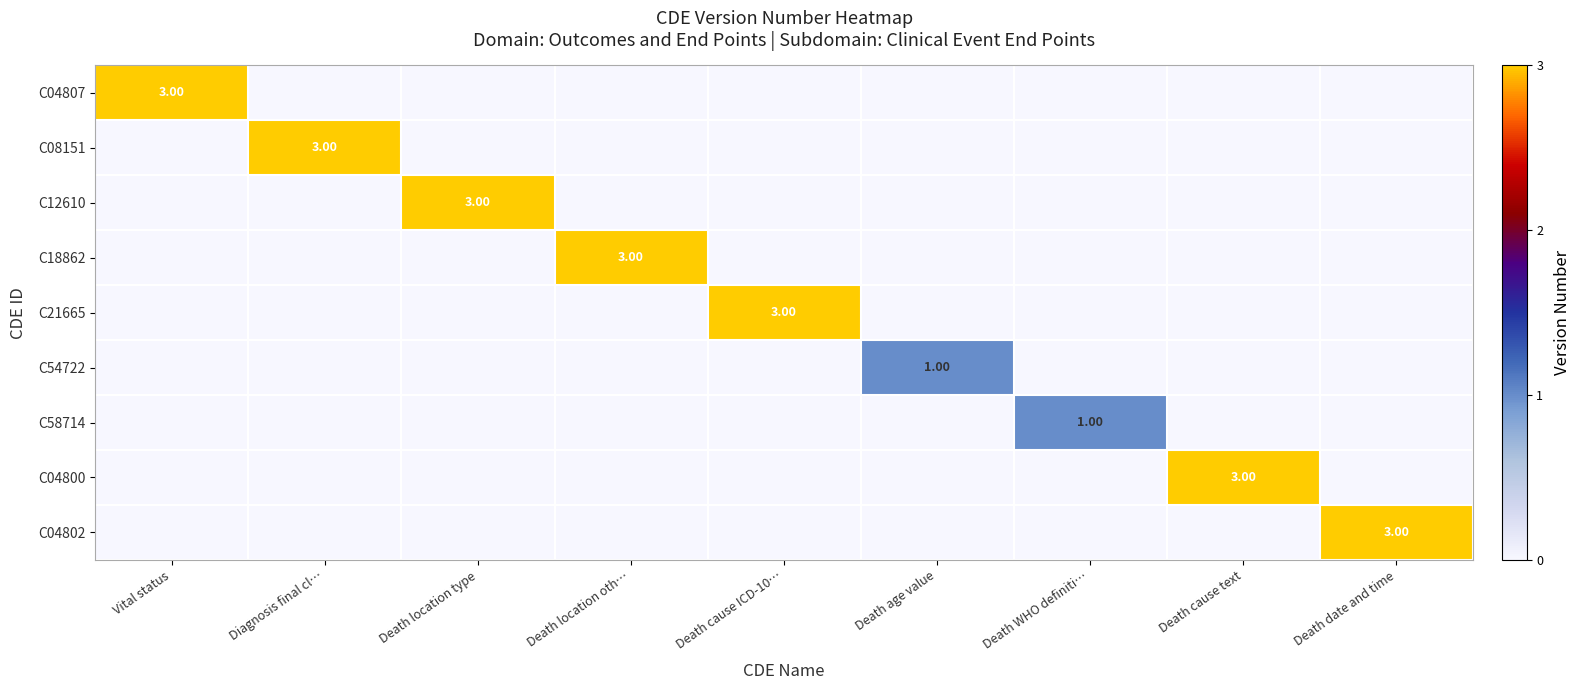

How many values in the C12610 series exceed 0?

1